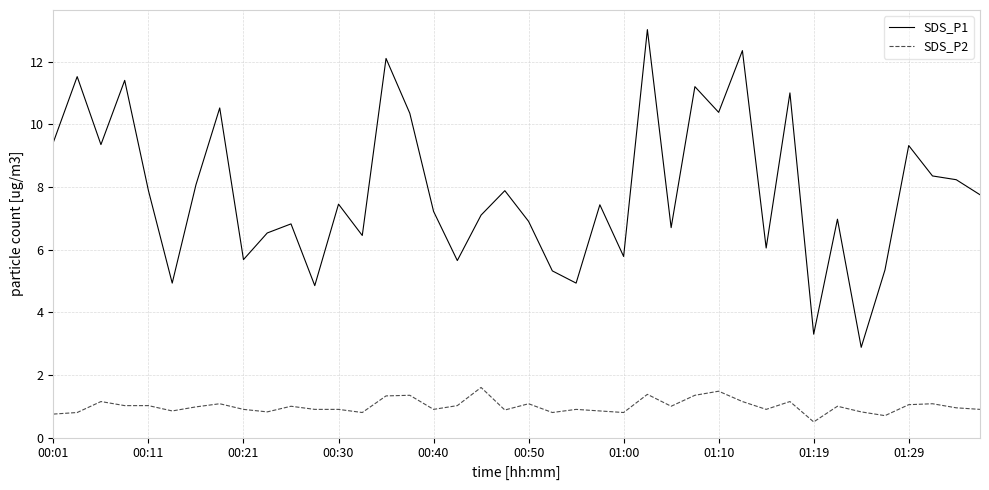

What is the highest value of the SDS_P2 series?

1.6